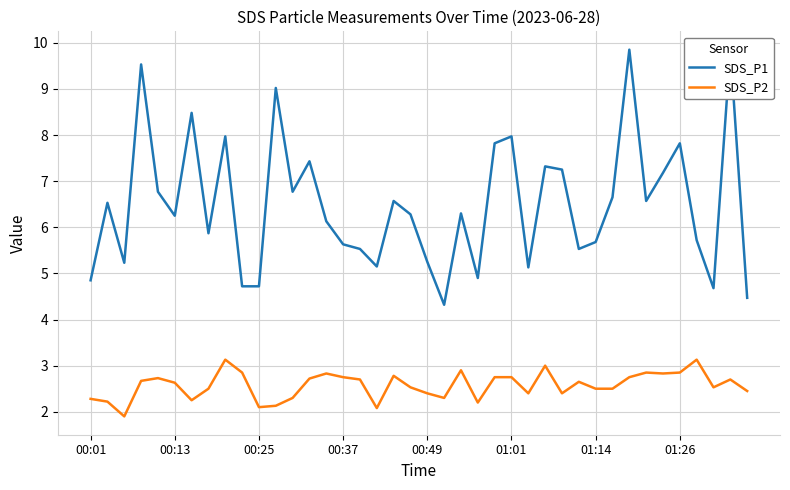

True or false: SDS_P1 and SDS_P2 cross at least once.

False